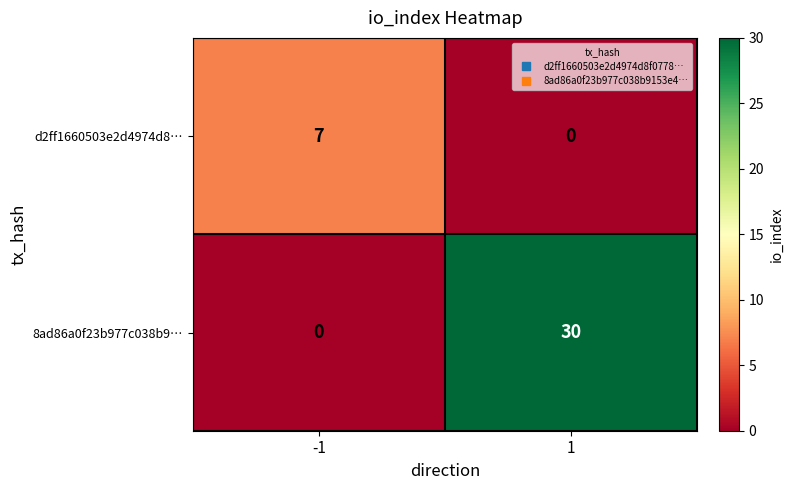

Which series has the largest range (max minus min)?

8ad86a0f23b977c038b9…